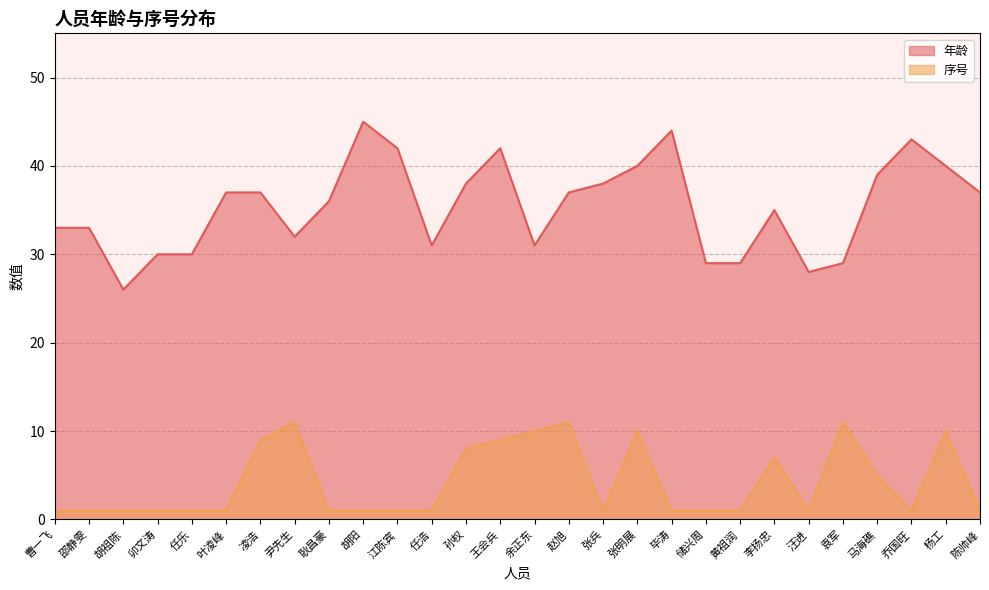

How many interior local valleys does the 年龄 series have?

5